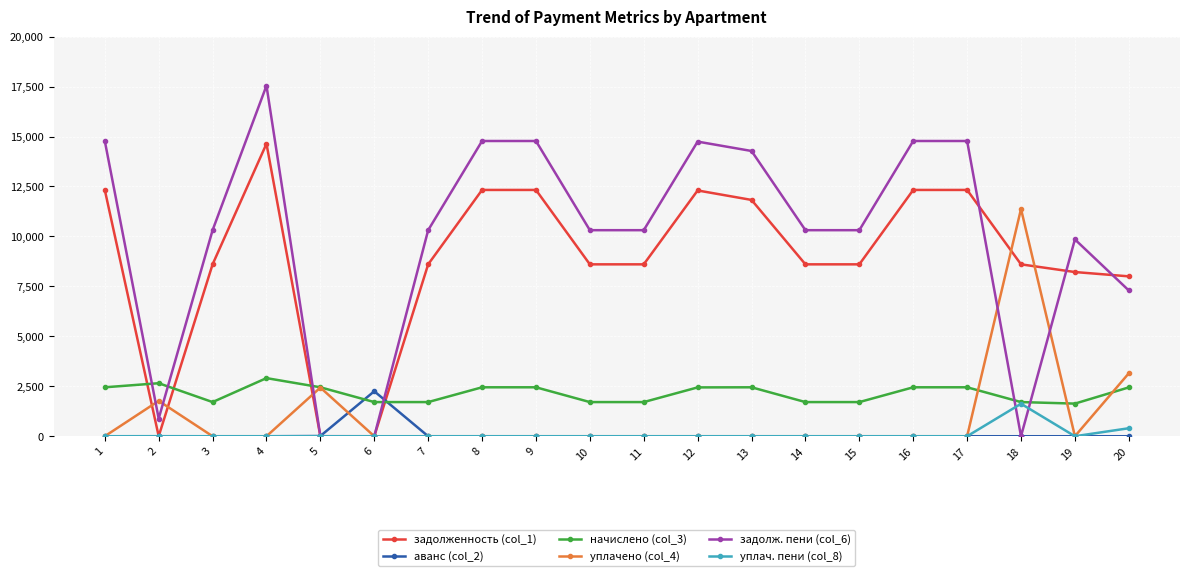

Which series has the widest spread of values?

задолж. пени (col_6)